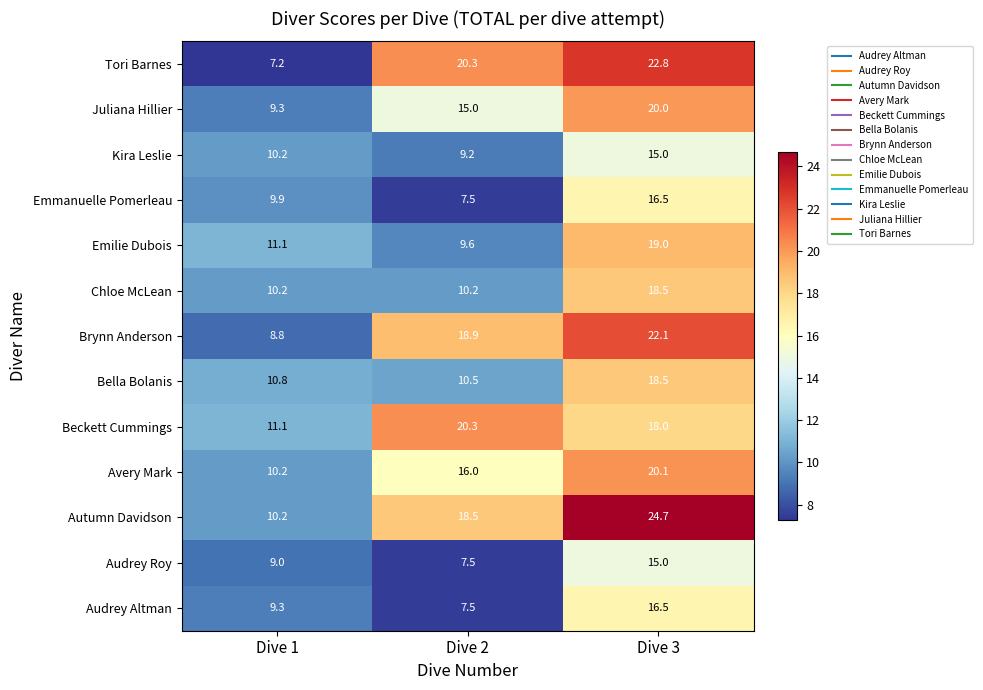

At which label does Audrey Altman first exceed 9?

Dive 1